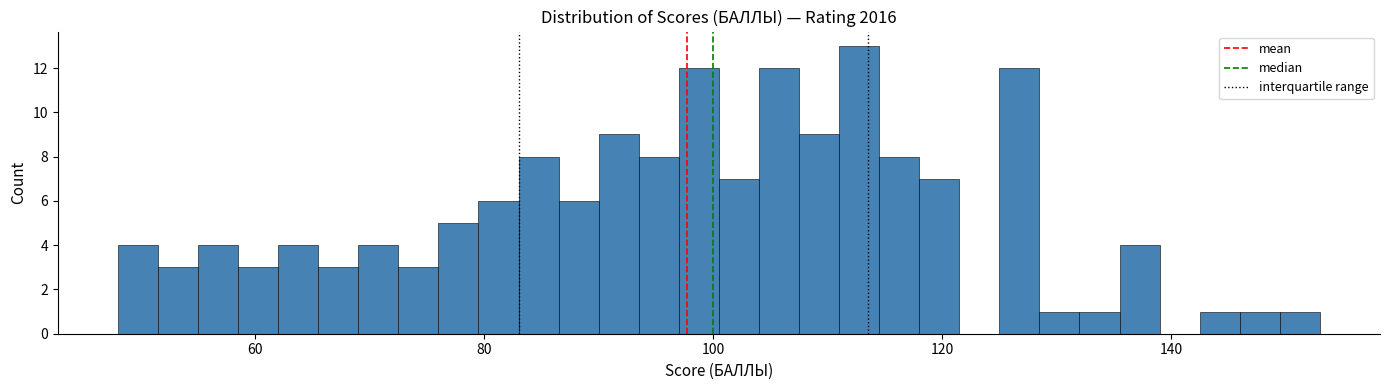

Read against the x-axis, roughly where is the centre of the tallest bar?

112